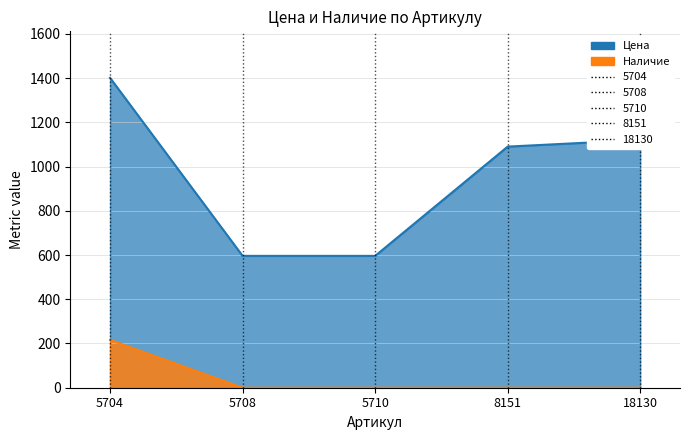

Reading left to right, transcribe all the data shown in this chart.

Цена: 1401	596	596	1090	1120
Наличие: 216	0	0	0	0